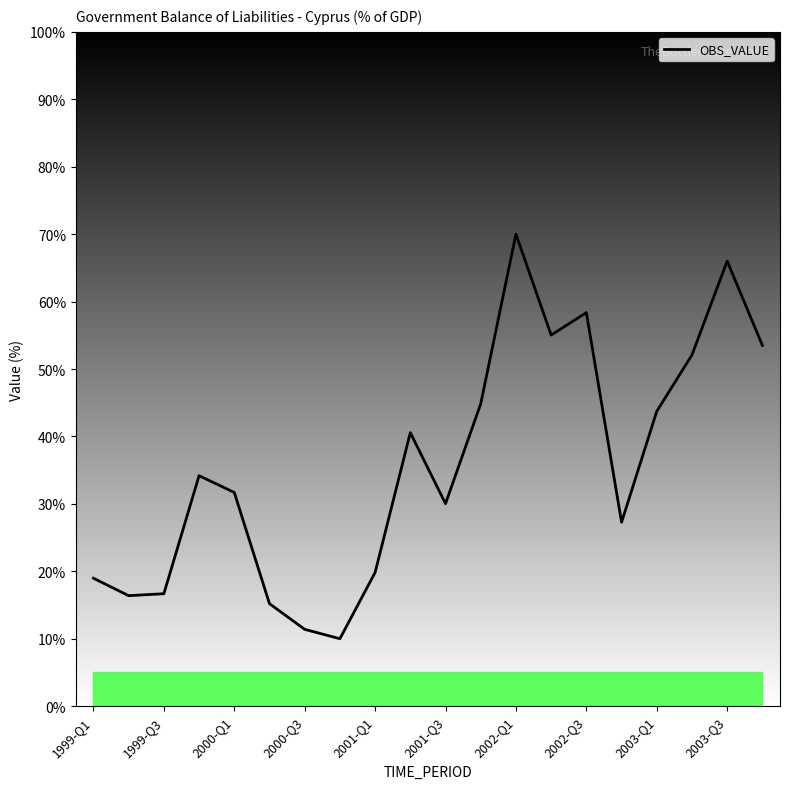

What is the difference between the maximum and minimum values?

60.0